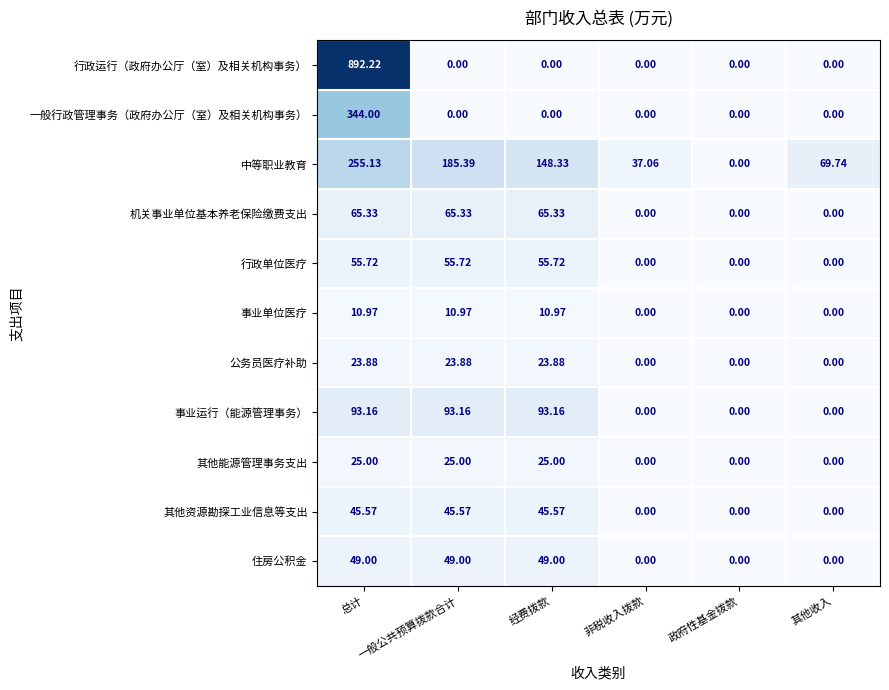

Rank the series by their maximum value, from highest to lowest.

行政运行（政府办公厅（室）及相关机构事务）, 一般行政管理事务（政府办公厅（室）及相关机构事务）, 中等职业教育, 事业运行（能源管理事务）, 机关事业单位基本养老保险缴费支出, 行政单位医疗, 住房公积金, 其他资源勘探工业信息等支出, 其他能源管理事务支出, 公务员医疗补助, 事业单位医疗